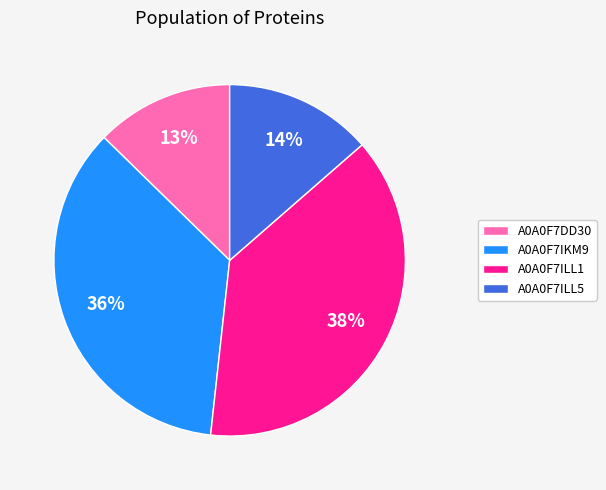

Is there a majority slice in this chart?

No